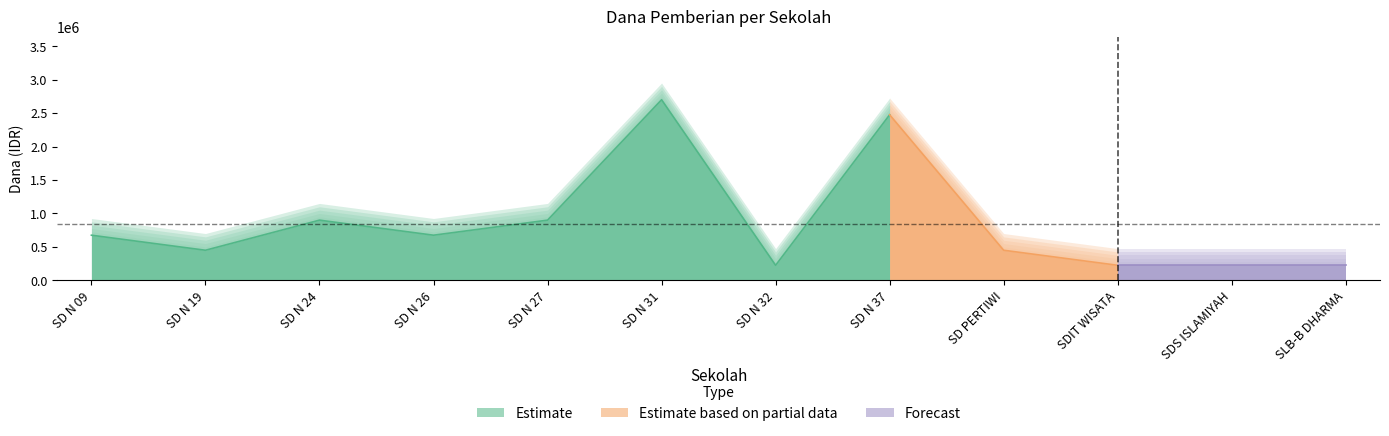

Where is the first local maximum for Pemberian?

SD N 24